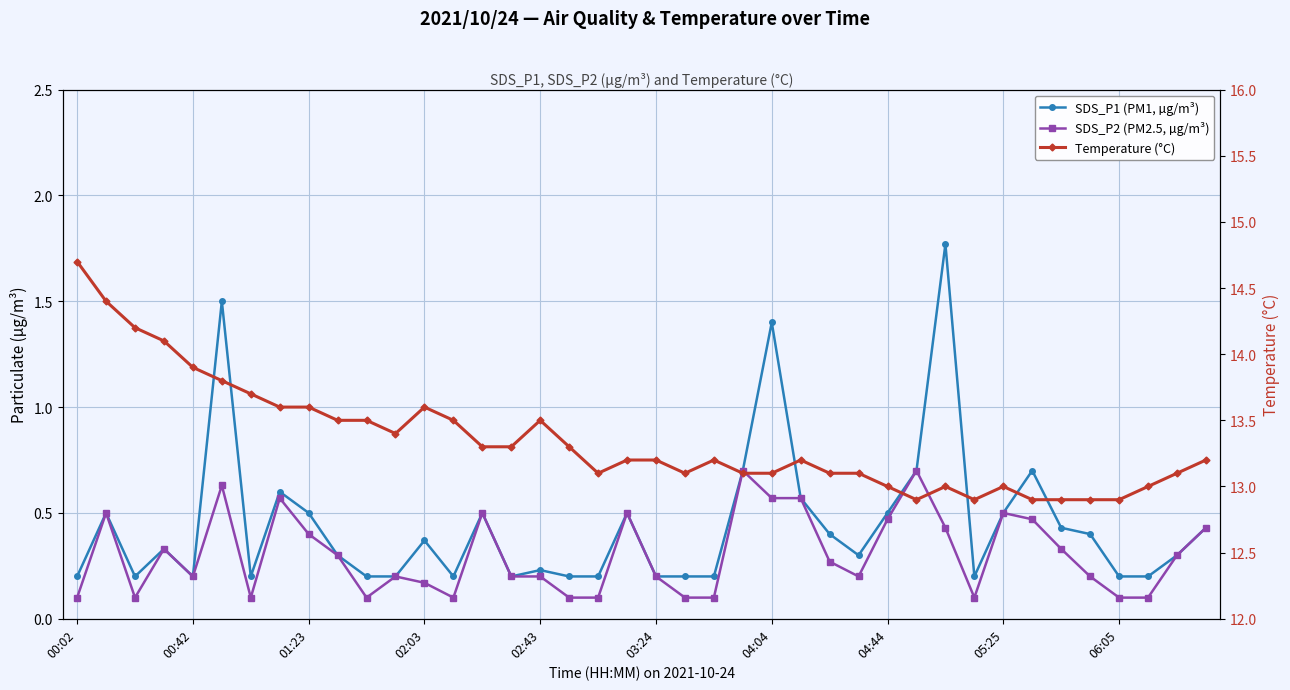

Which series has the largest total across all categories?

Temperature (°C)